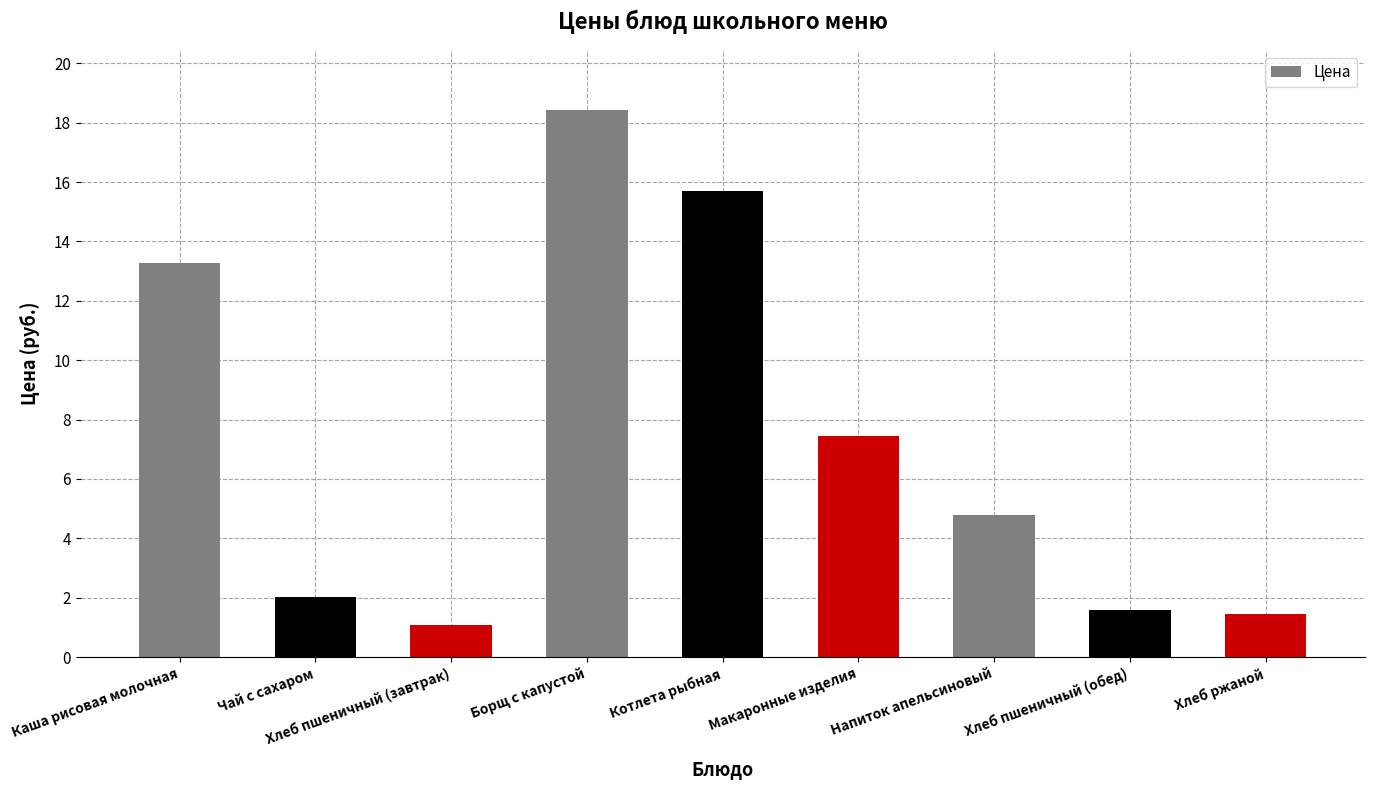

What is the smallest value displayed?

1.1